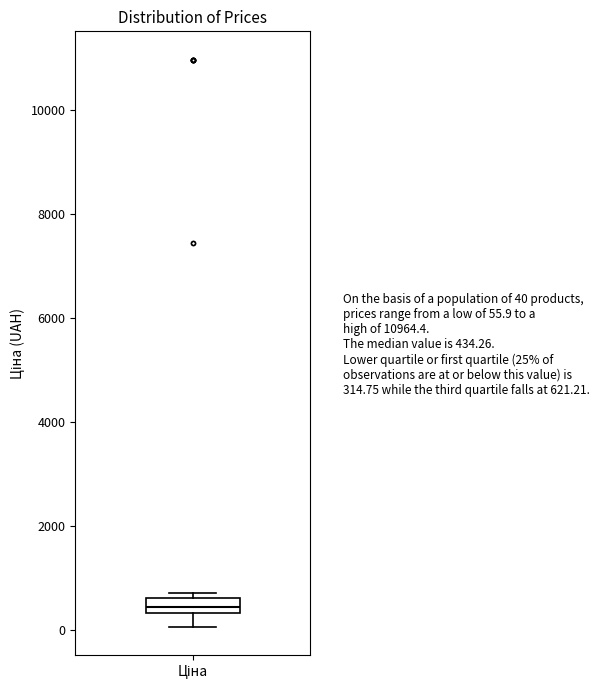

Transcribe this box plot: give where the median line is, the range the box spans, and where the two whiskers end, as read against the y-axis. The values are not printed on the chart, so give them approximately, as read against the axis.

median 400 (inside the box), box 400 to 600, whiskers 0 to 800